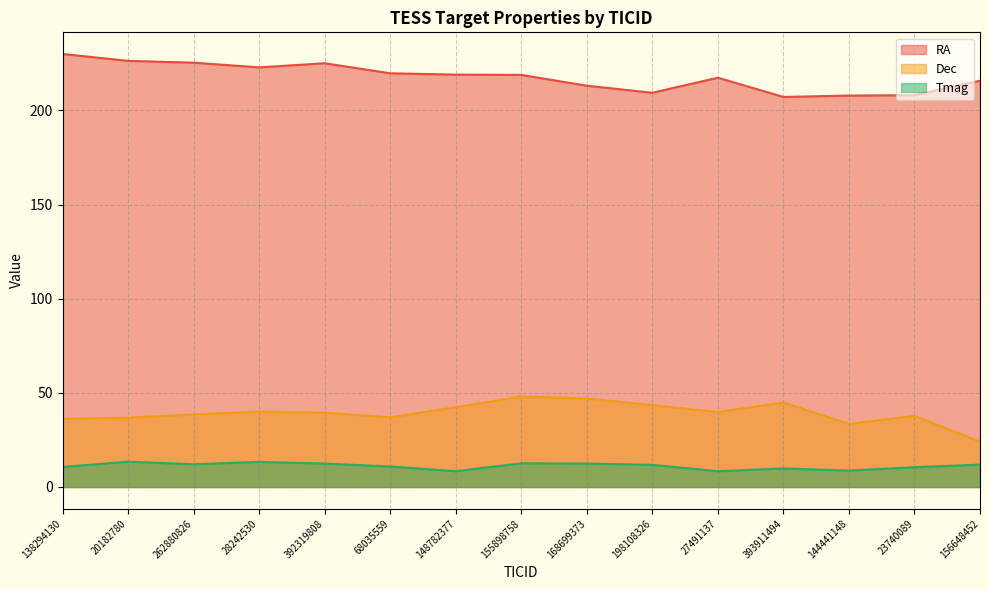

What is the difference between the highest and lowest values at 155898758?

206.3